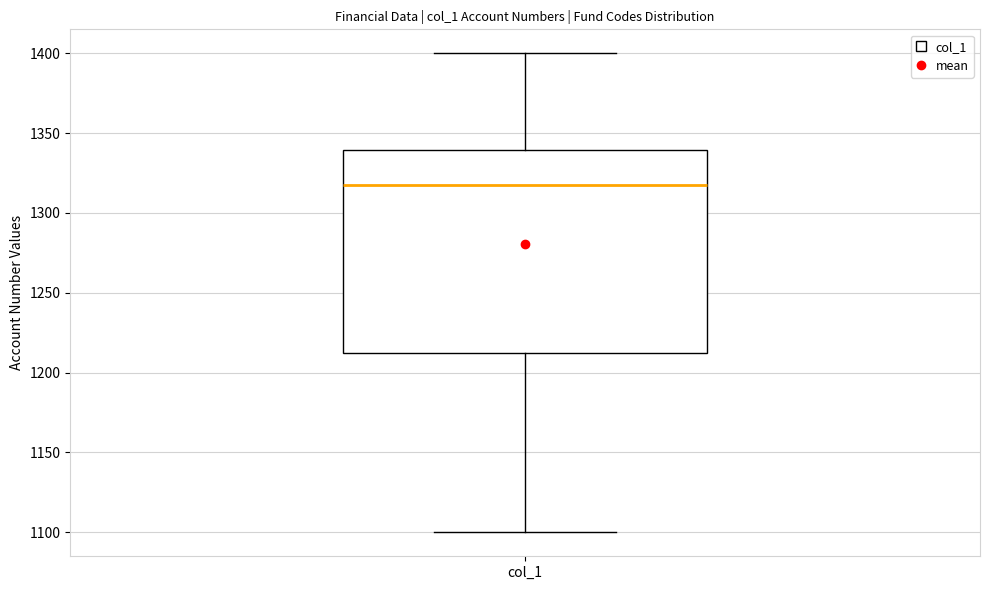

Read this box plot against the y-axis: the position of the median line, the range covered by the box, and the ends of both whiskers. The values are not printed on the chart, so give them approximately, as read against the axis.

median 1320, box 1215 to 1340, whiskers 1100 to 1400